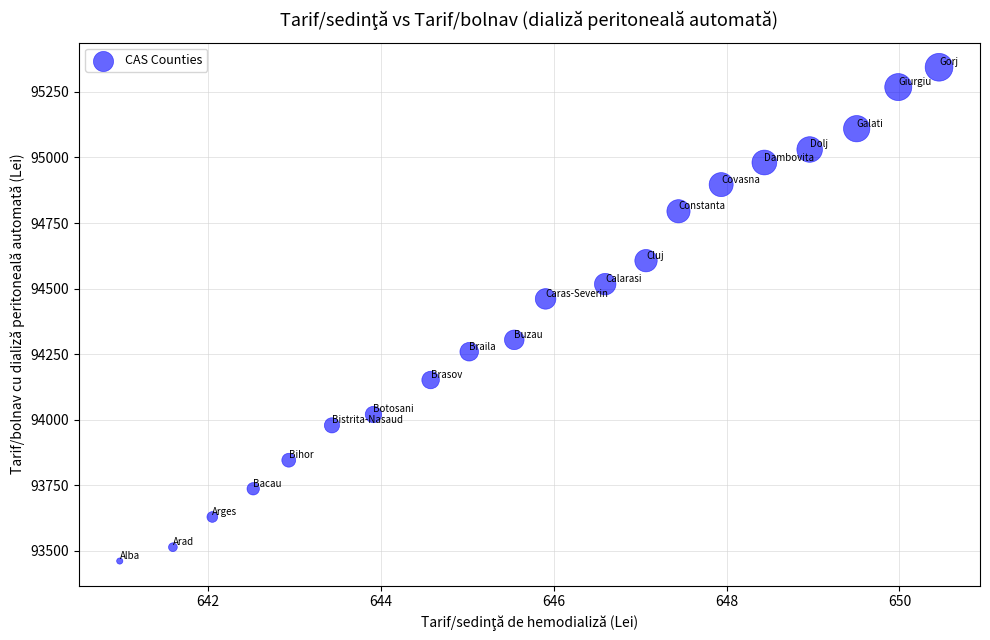

What is the range of Y values (max minus min)?

1882.8